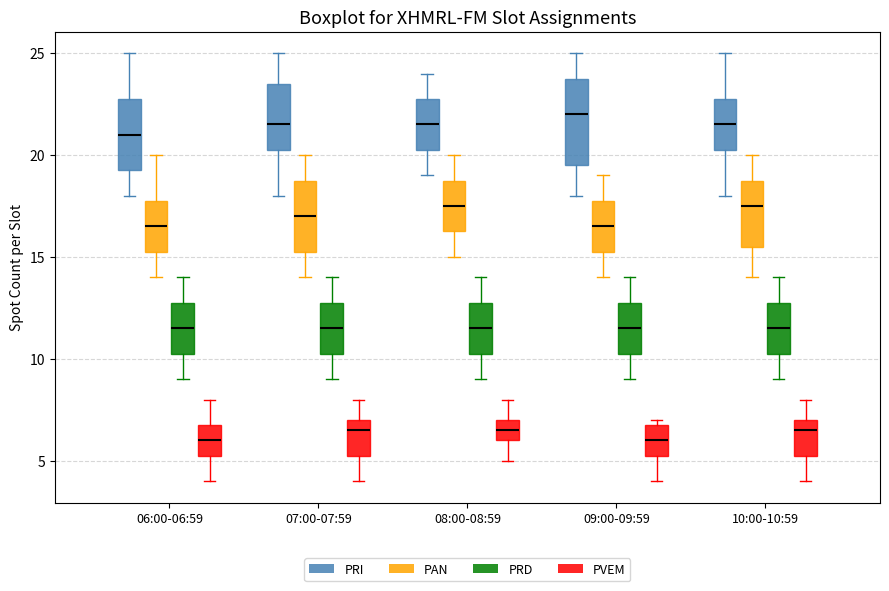

Which box has the highest median line?

09:00-09:59 (PRI)